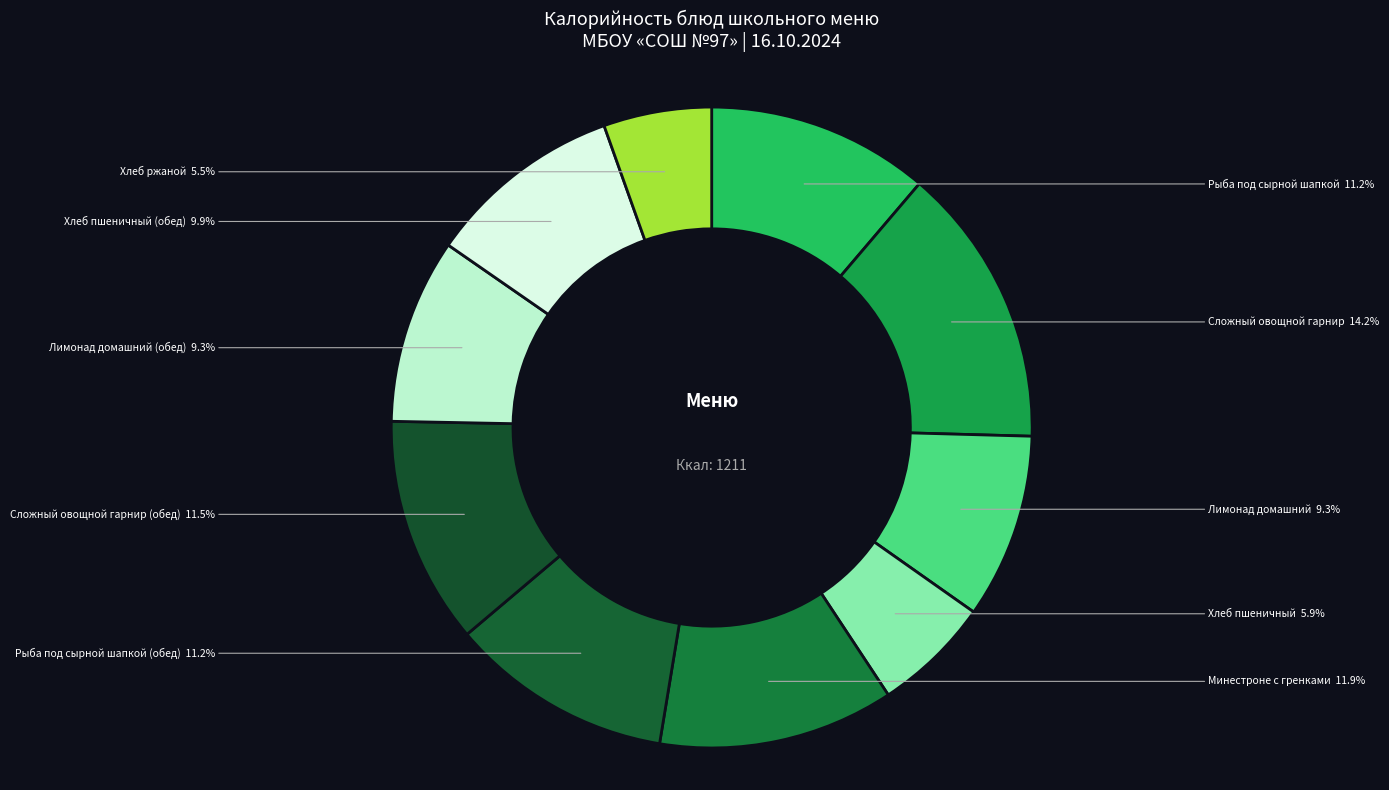

Combined, what portion of the pie is Сложный овощной гарнир (обед) and Рыба под сырной шапкой (обед)?

22.7%